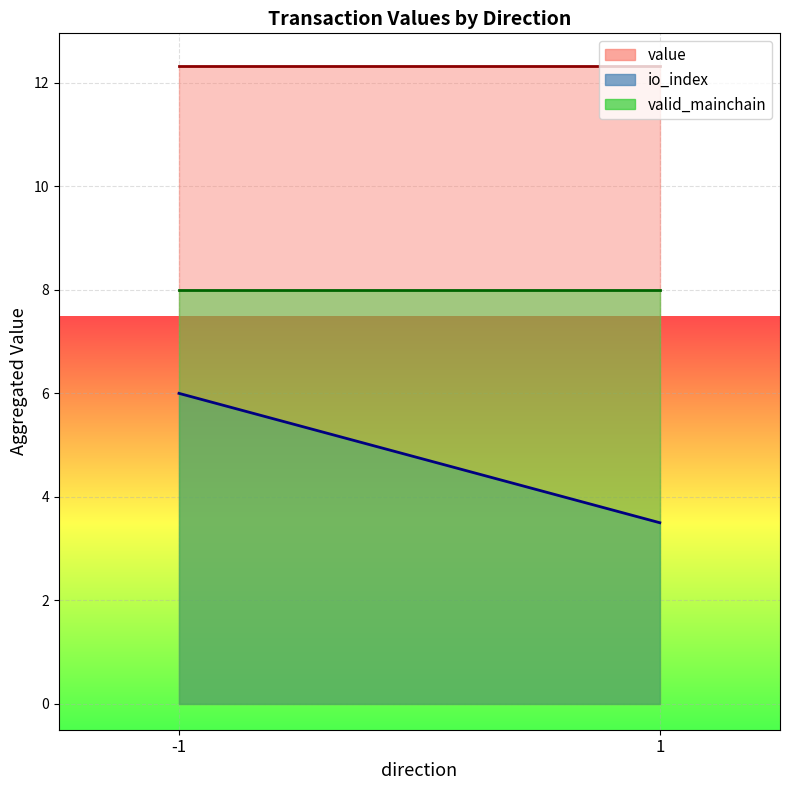

Which series has the widest spread of values?

io_index